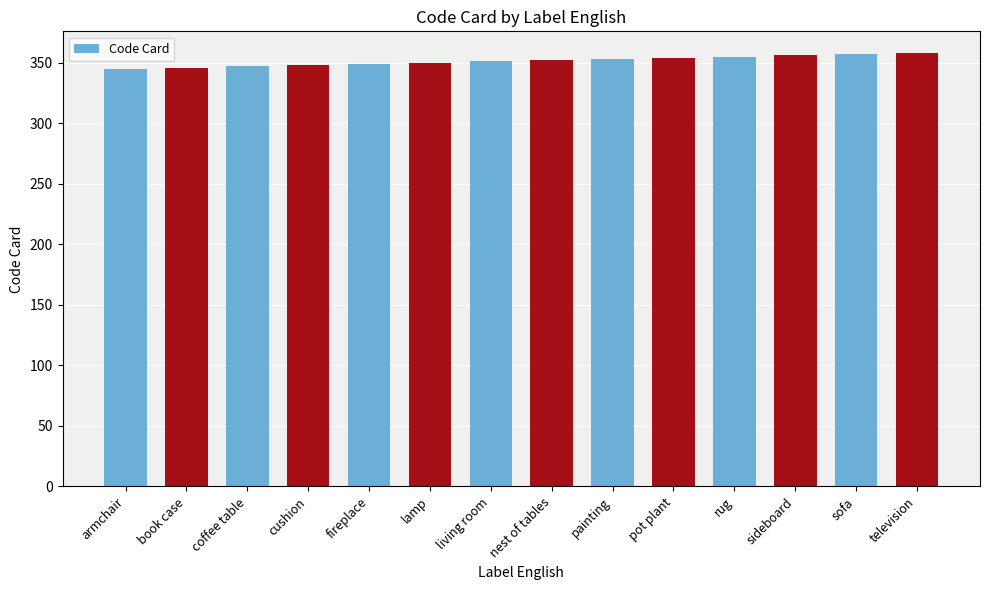

What value does the data have at rug, to the nearest 5?

355